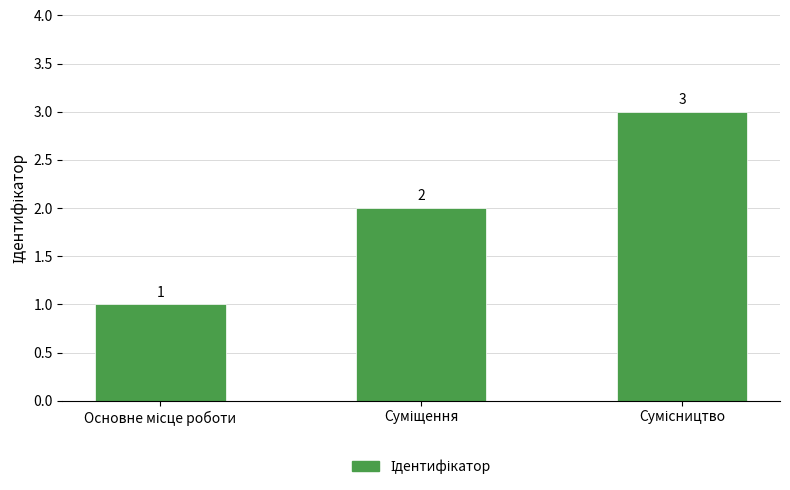

What is the greatest value displayed?

3